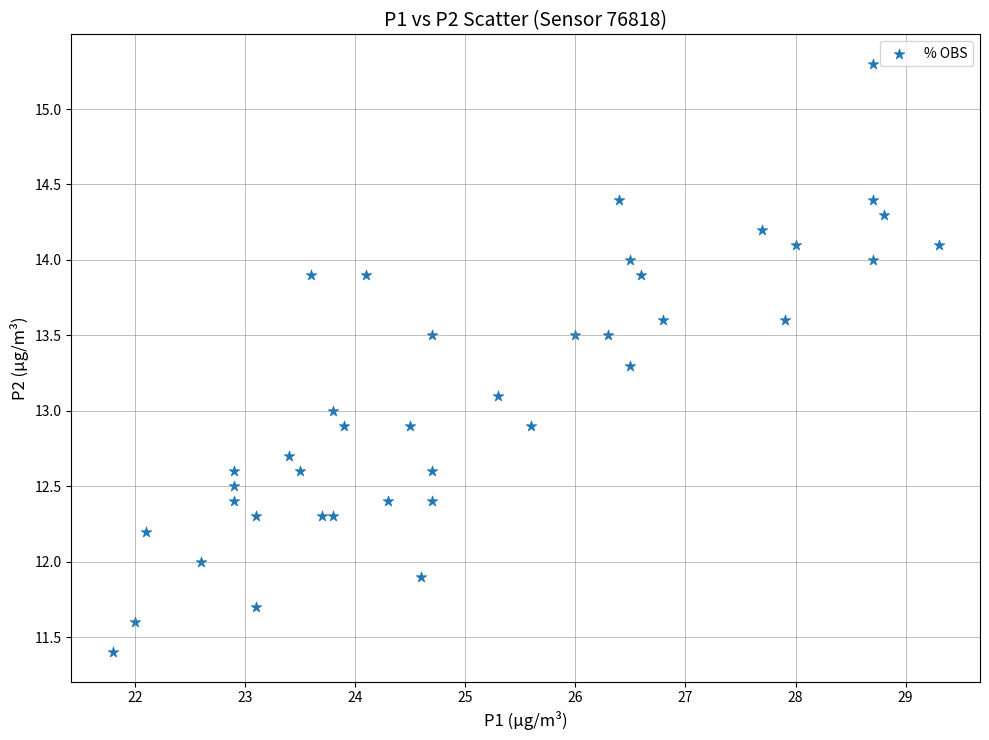

What is the range of Y values (max minus min)?

3.9